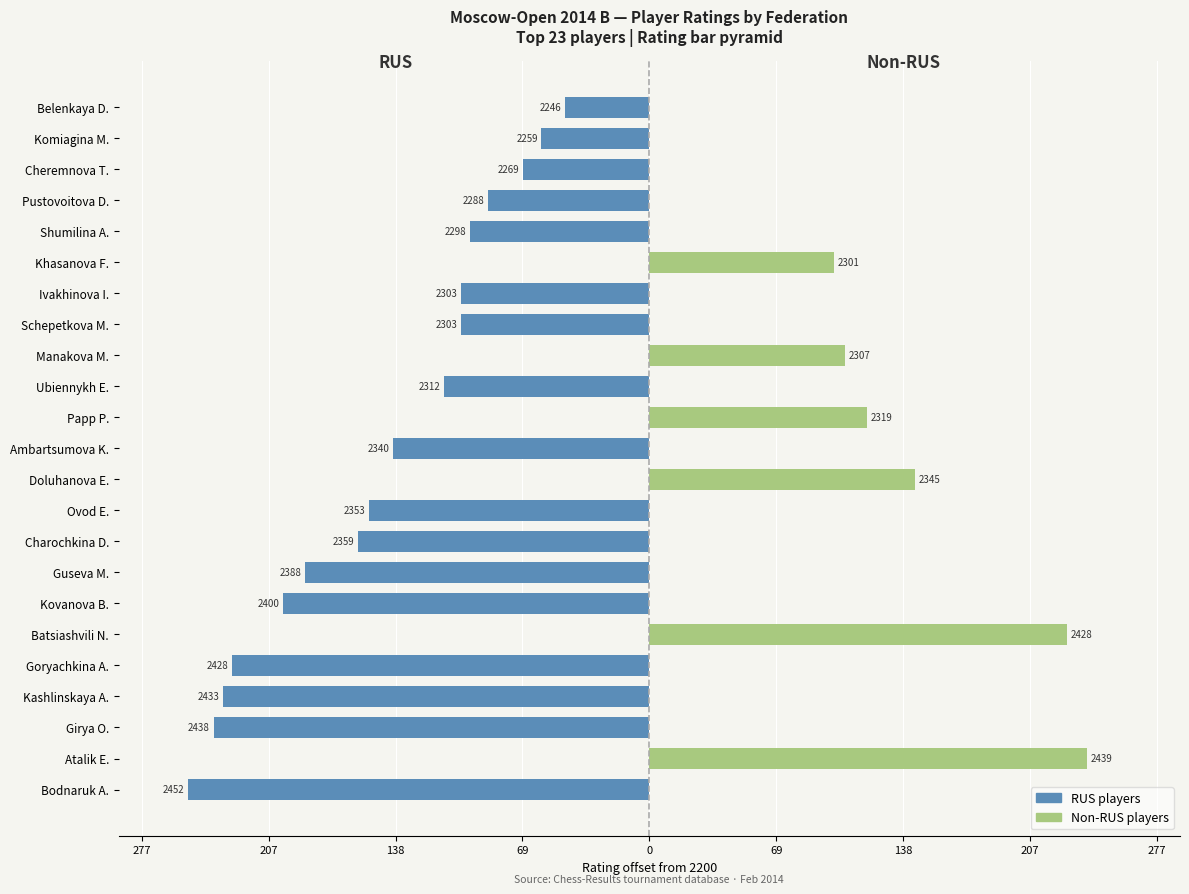

What is the difference between the maximum and second lowest values in the Non-RUS players series?

239